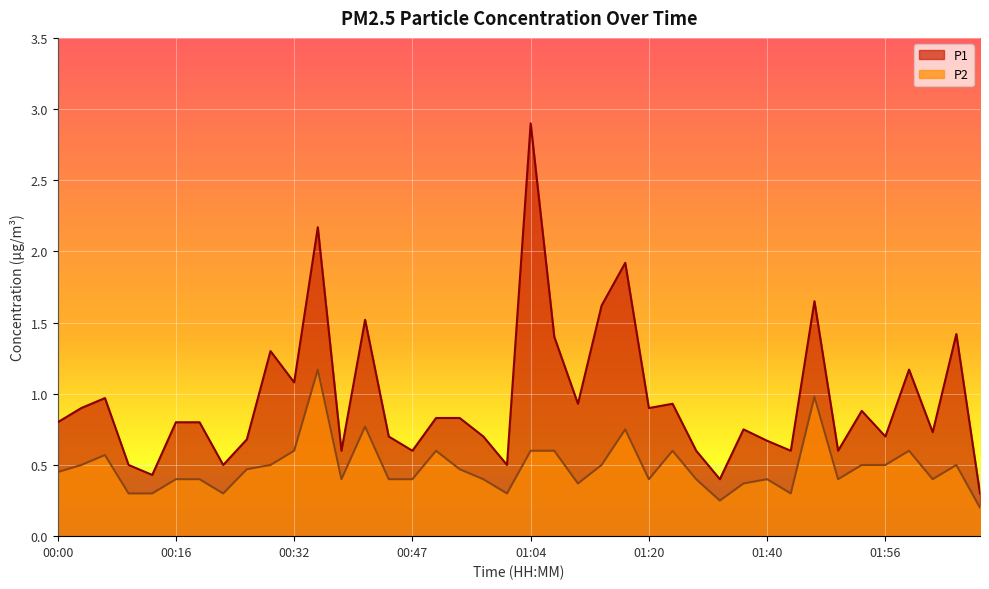

Which has a higher value, 00:44 or 01:20?

01:20